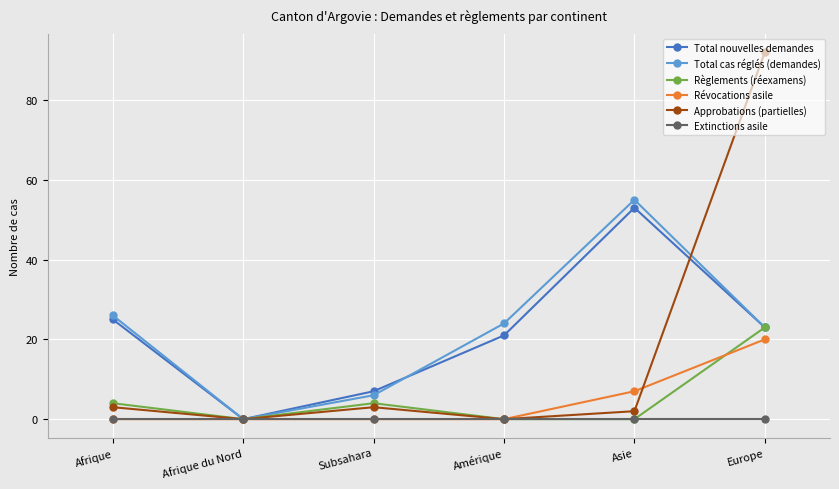

What is the total value across all series at Asie?

117